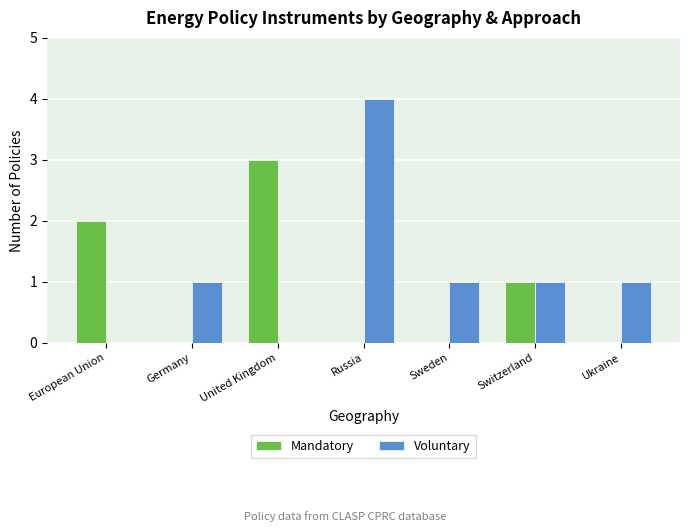

Which series has the largest total across all categories?

Voluntary